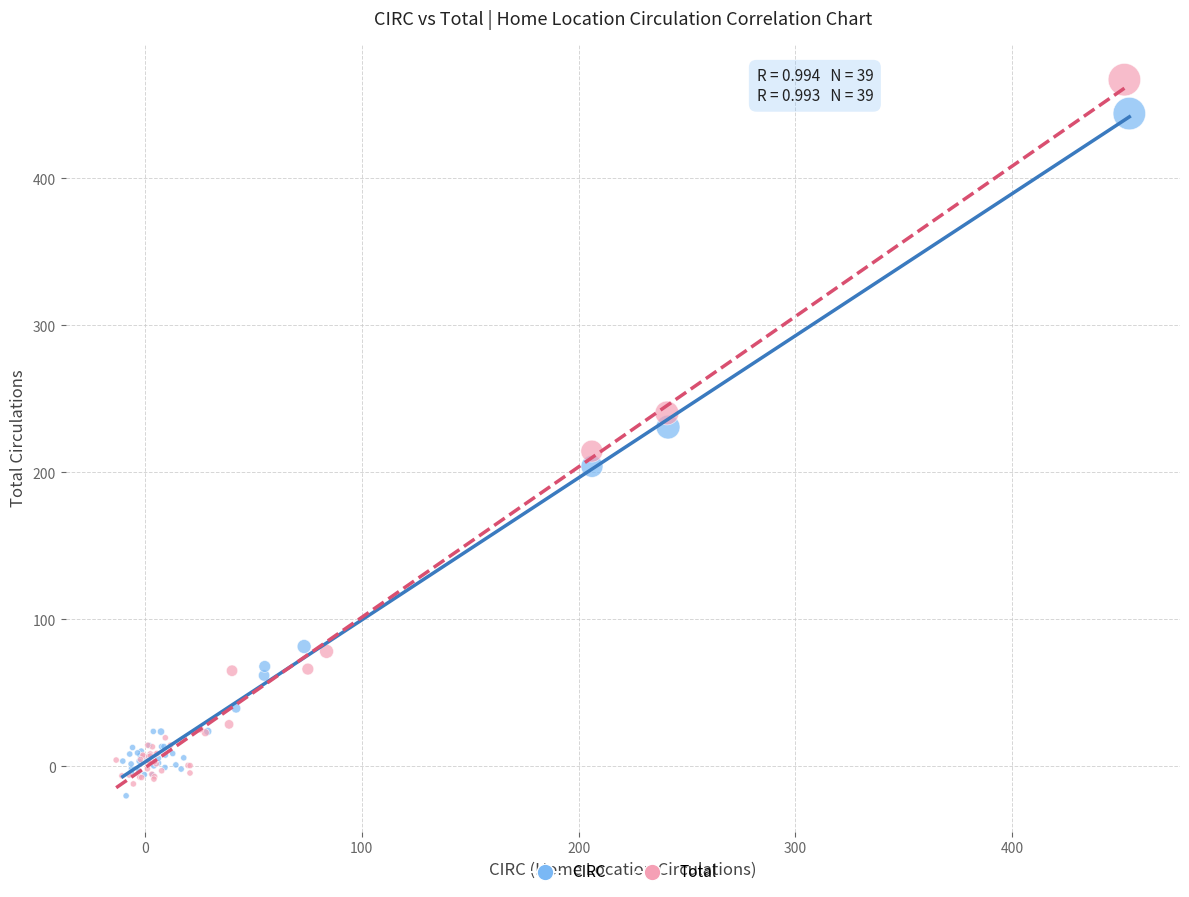

Which series contains the lowest Y value?

CIRC